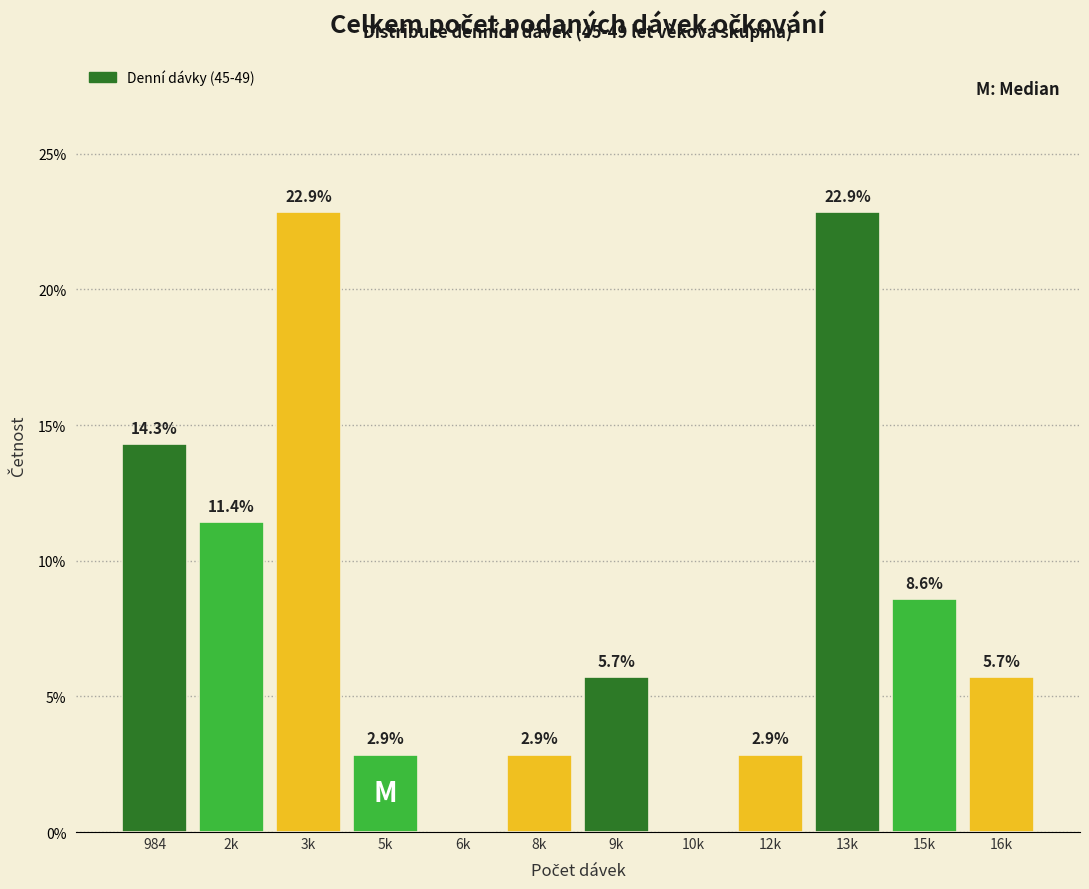

Reading left to right, extract all data points from this chart.

984=14.3	2k=11.4	3k=22.9	5k=2.9	6k=0.0	8k=2.9	9k=5.7	10k=0.0	12k=2.9	13k=22.9	15k=8.6	16k=5.7